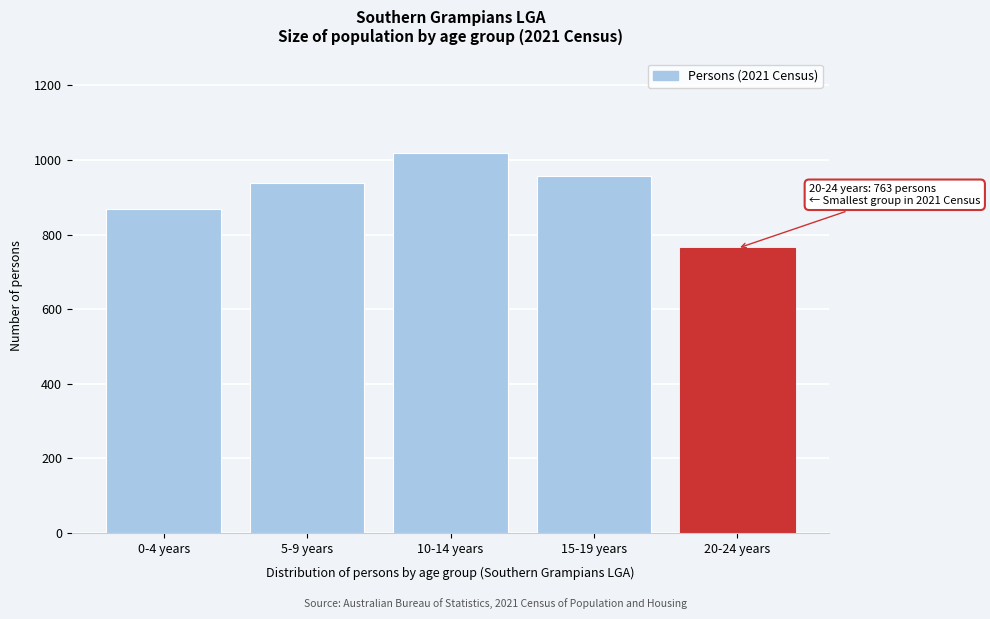

Reading left to right, transcribe all the data shown in this chart.

0-4 years=868	5-9 years=937	10-14 years=1018	15-19 years=956	20-24 years=763